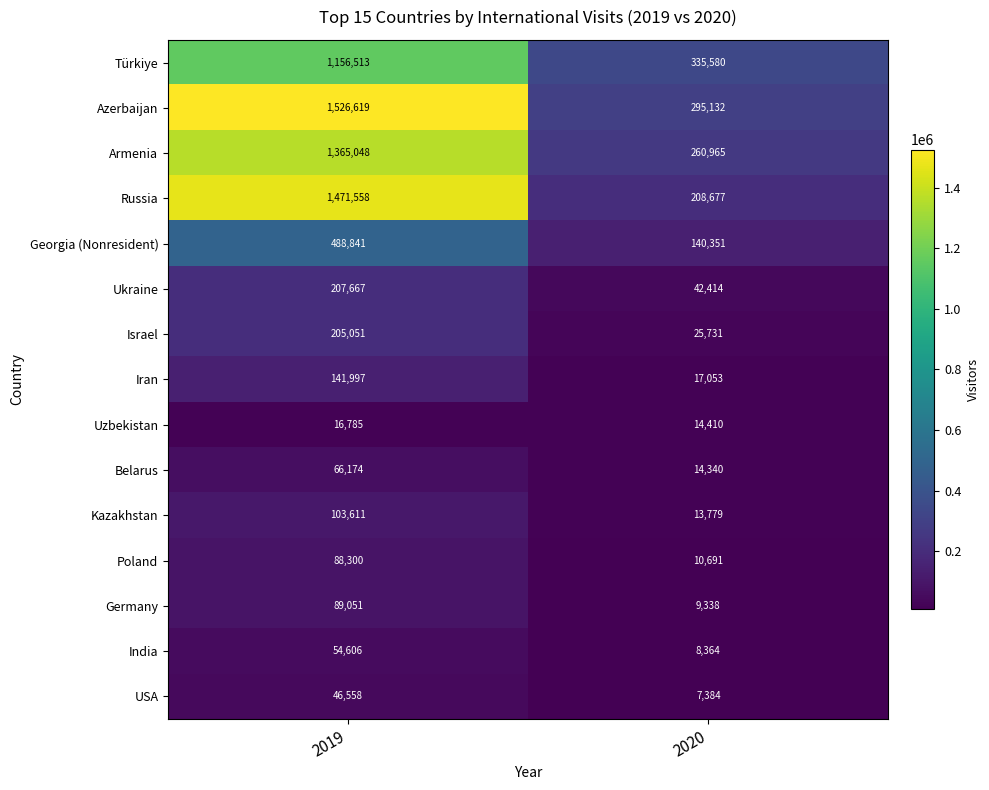

At which category is the sum across all series the highest?

2019